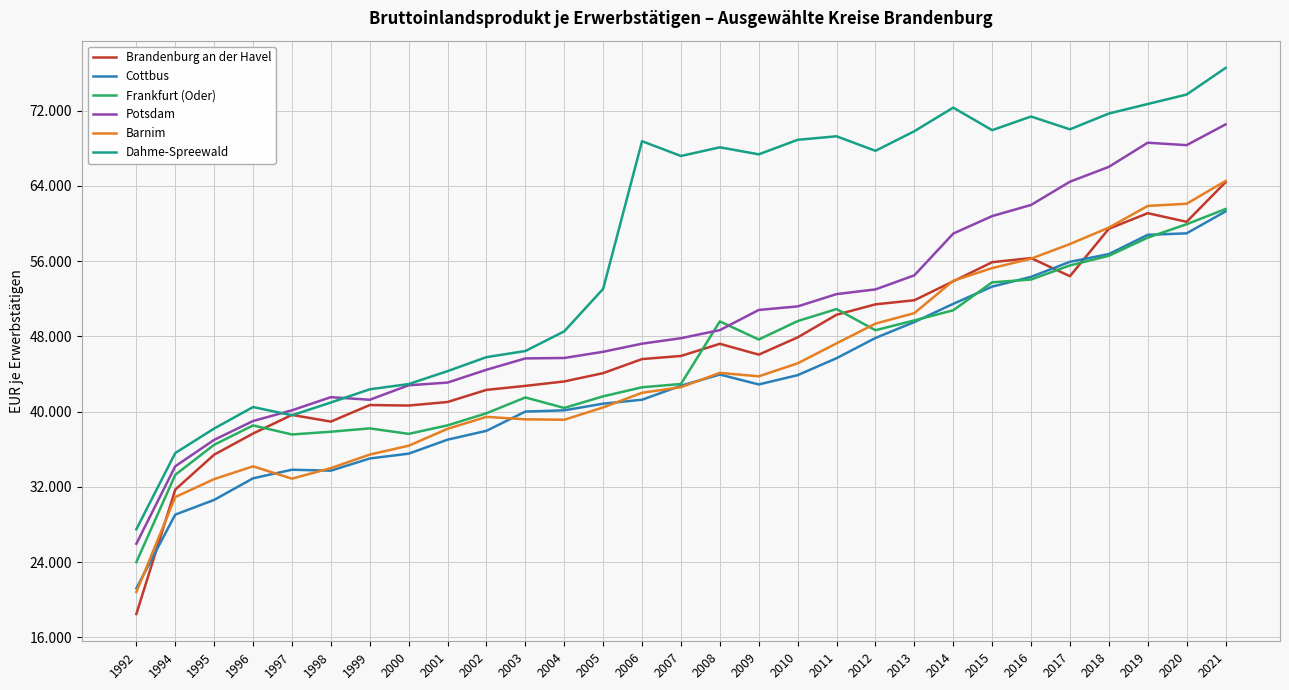

The Barnim series shows 19068 at 2000. True or false?

False